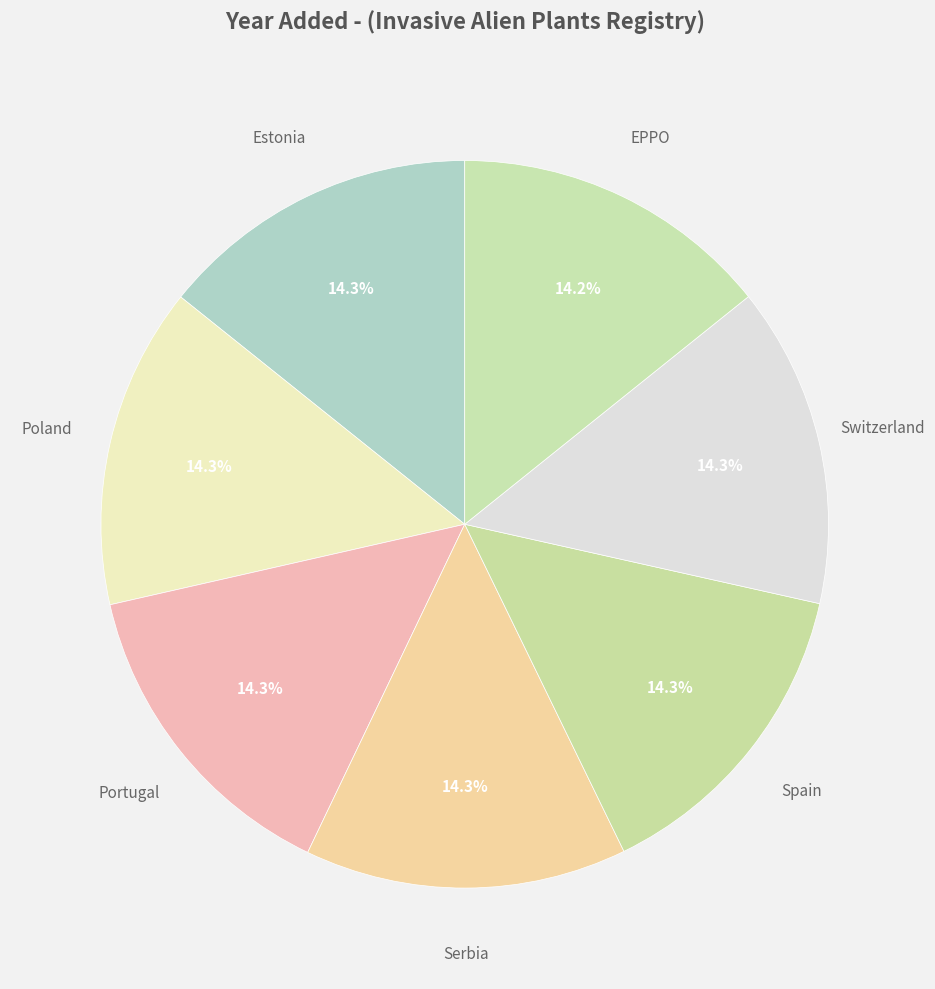

How many slices are in this pie chart?

7